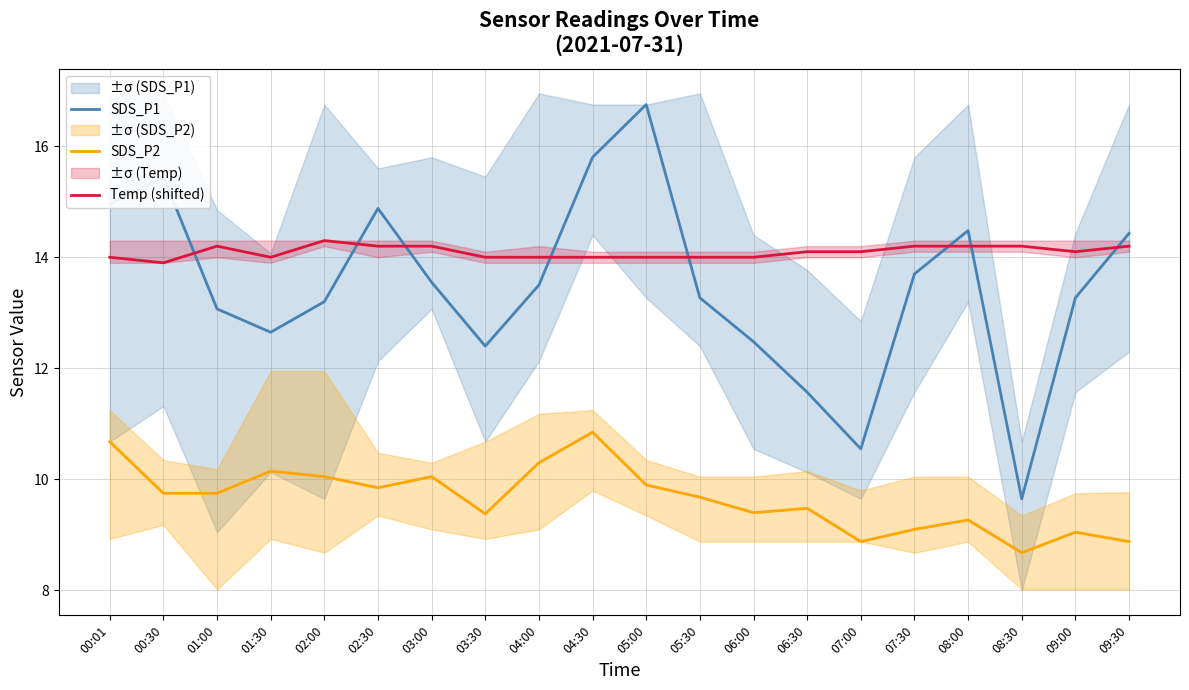

At which category is the sum across all series the highest?

04:30